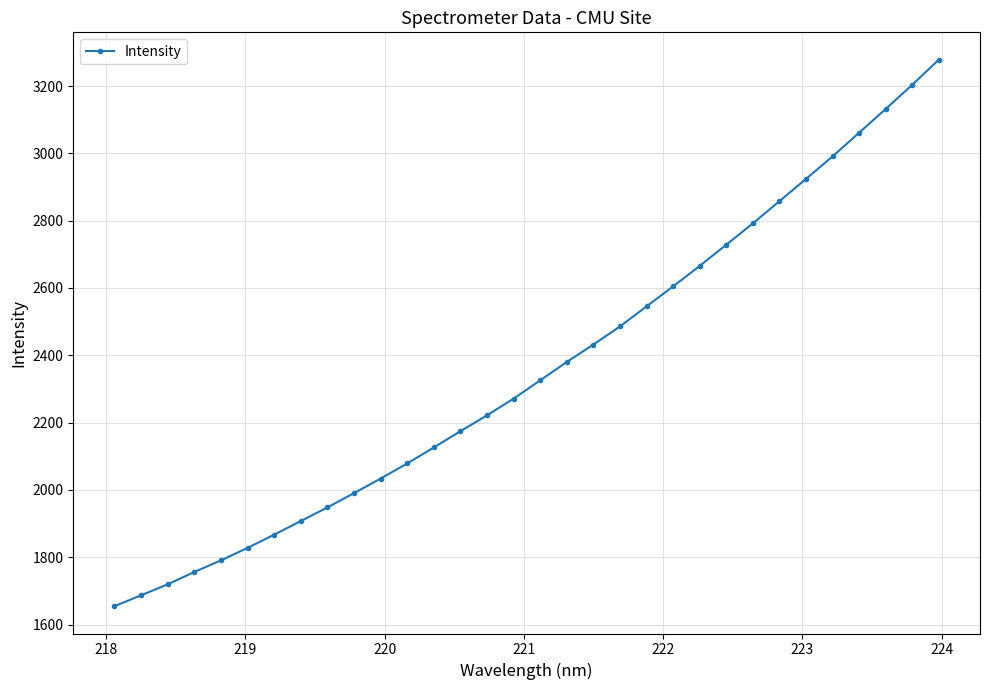

Reading left to right, transcribe all the data shown in this chart.

1654.6	1687.0	1719.6	1756.3	1790.7	1827.8	1867.1	1907.6	1948.0	1990.5	2033.7	2078.7	2126.1	2174.5	2221.6	2271.3	2325.6	2380.2	2431.9	2485.6	2545.3	2604.7	2665.4	2728.4	2791.9	2857.9	2923.9	2990.9	3061.3	3131.7	3203.6	3278.3